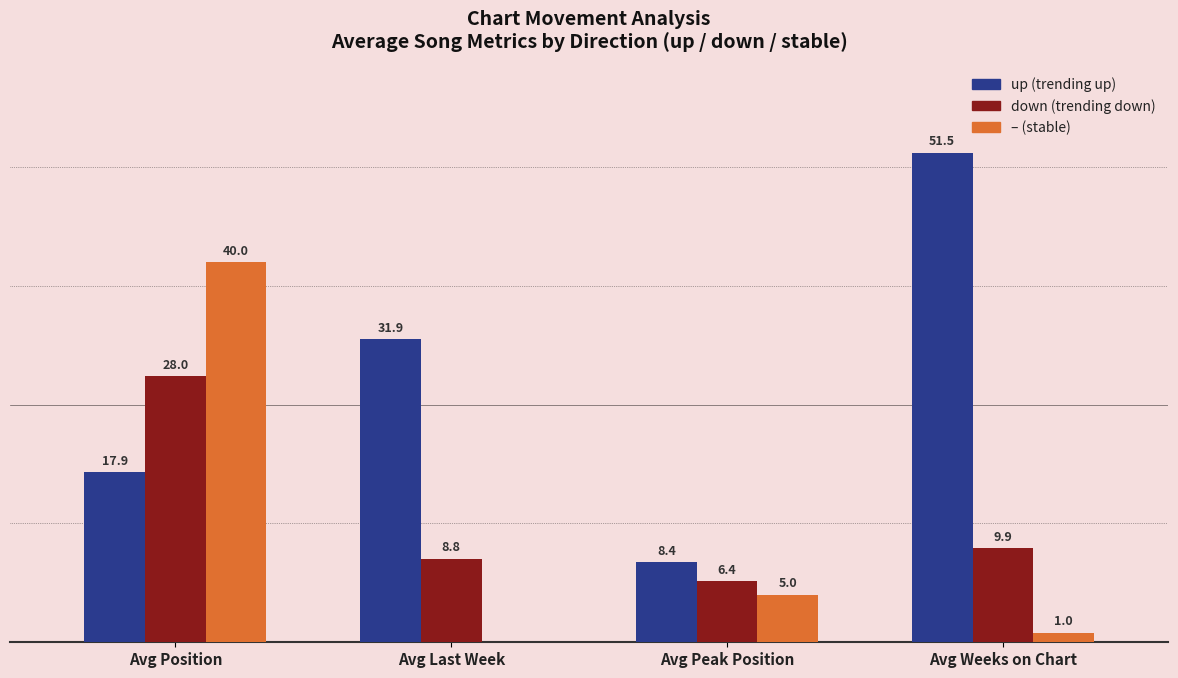

Which label corresponds to the largest value in the chart?

Avg Weeks on Chart